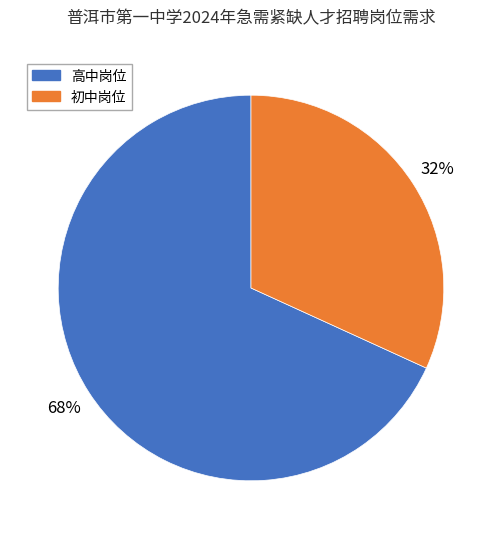

How many segments does this pie chart have?

2